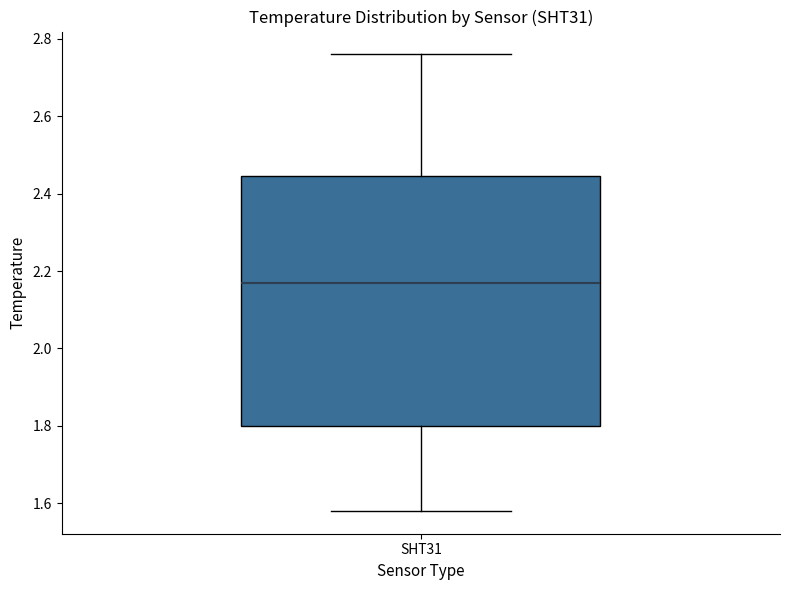

Where is the lower edge of the box for SHT31 on the y-axis? The values are not printed on the chart, so give them approximately, as read against the axis.

1.80